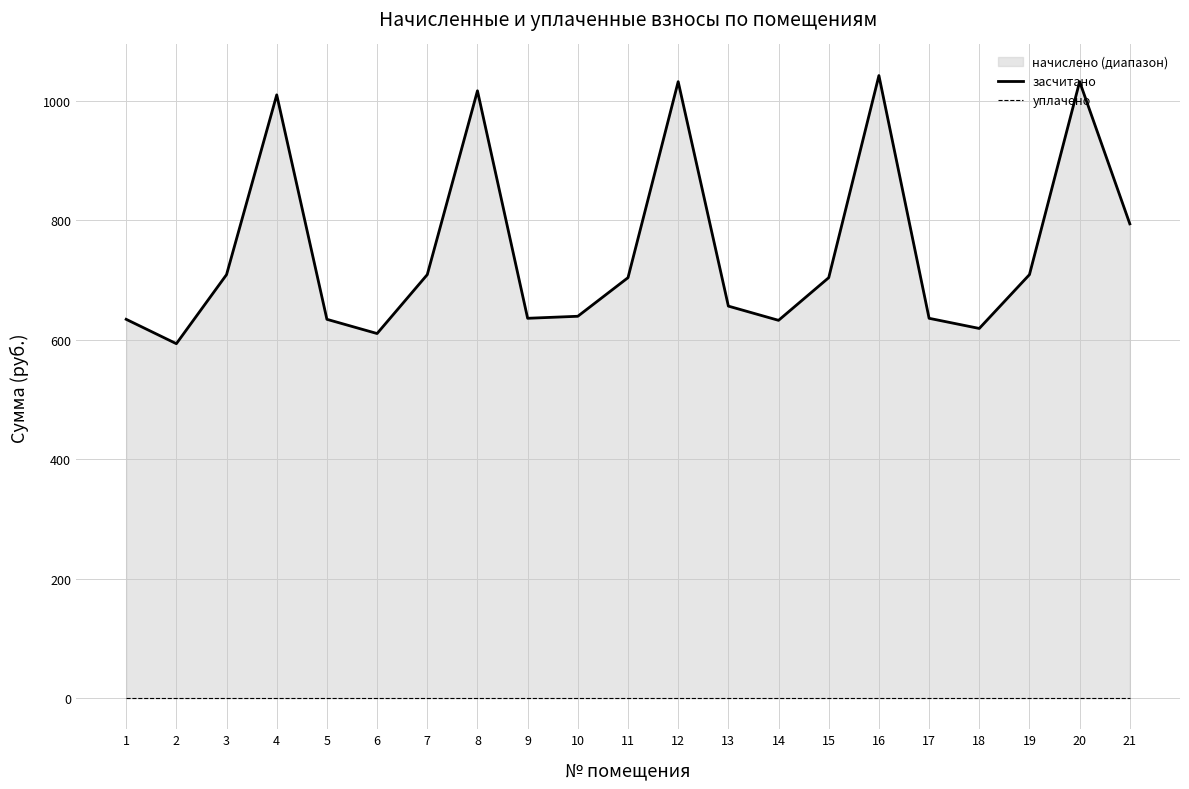

What are all the series names shown in the legend?

засчитано, уплачено